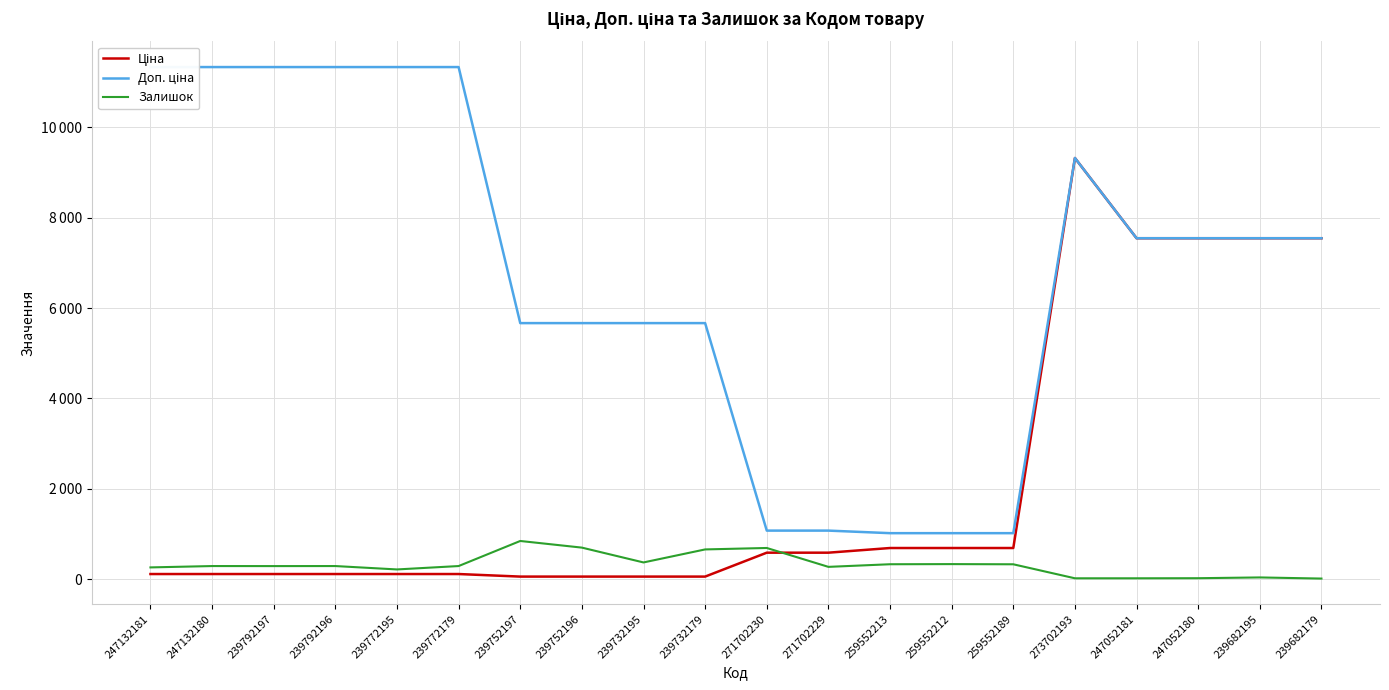

The Доп. ціна series shows 7602.6 at 239772179. True or false?

False